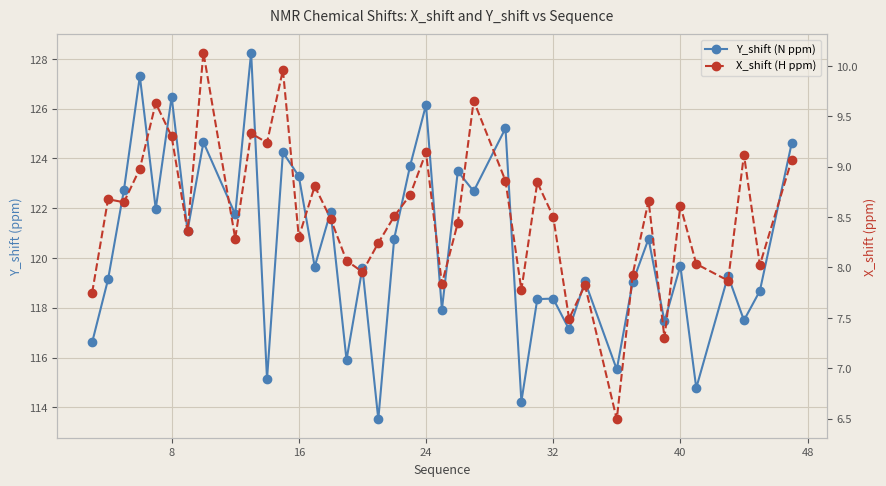

What is the greatest value displayed?

128.3